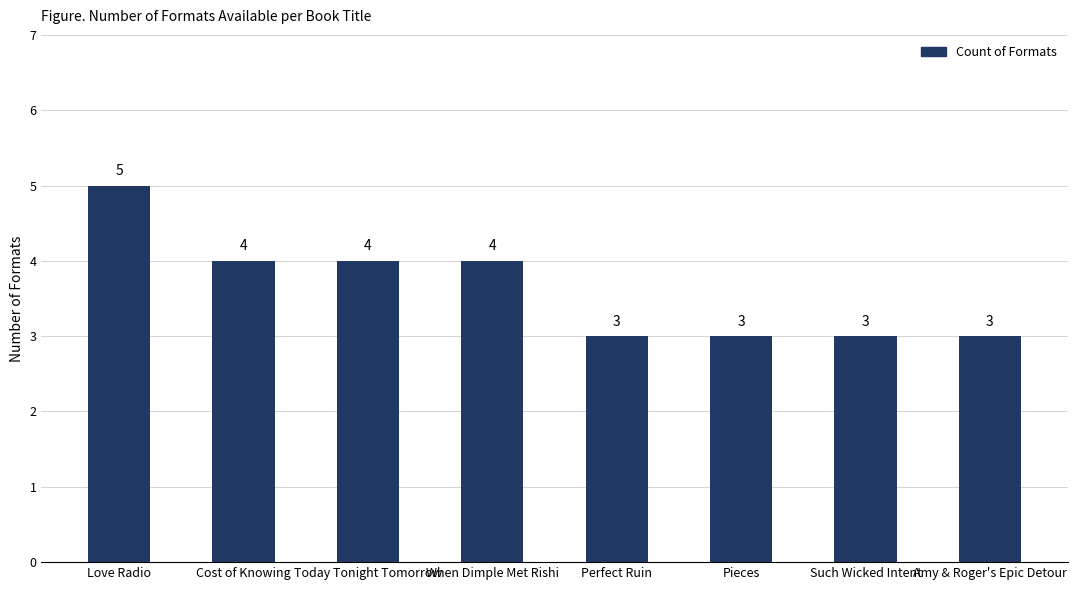

The value at Pieces is 3. True or false?

True